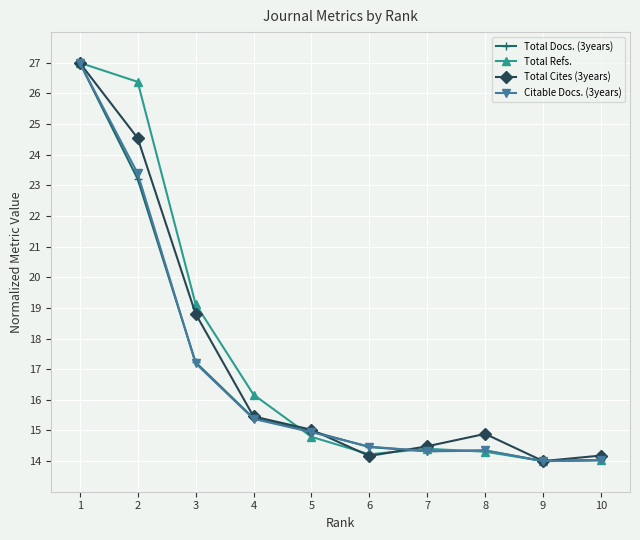

What is the value of the Total Cites (3years) point at the 3rd from the left?

18.8